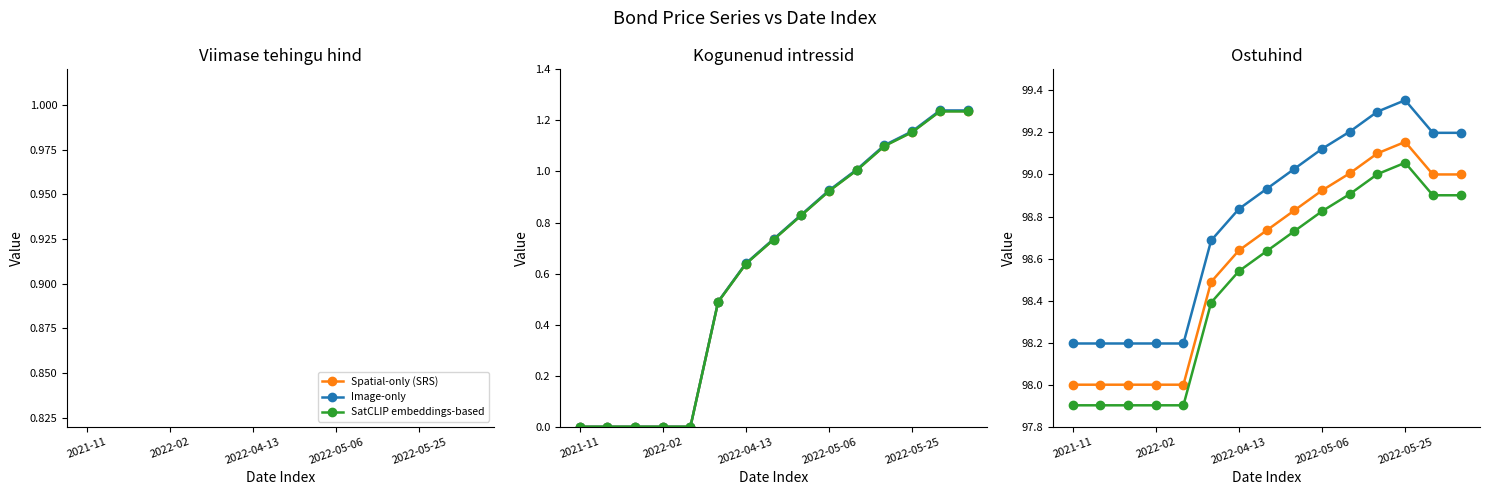

What value does the Spatial-only (SRS) series have at 11?

99.1